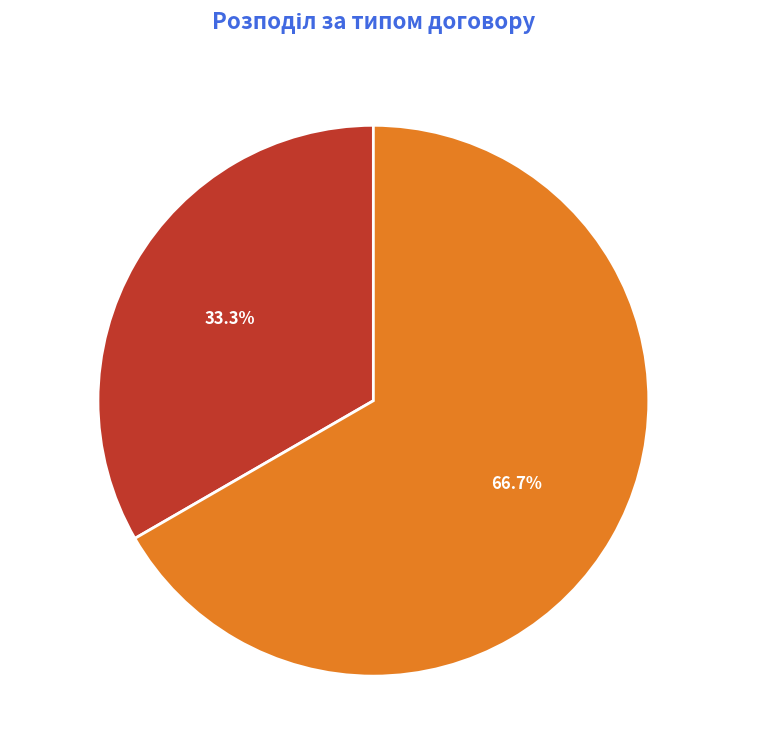

Which slice is the smallest?

Строковий